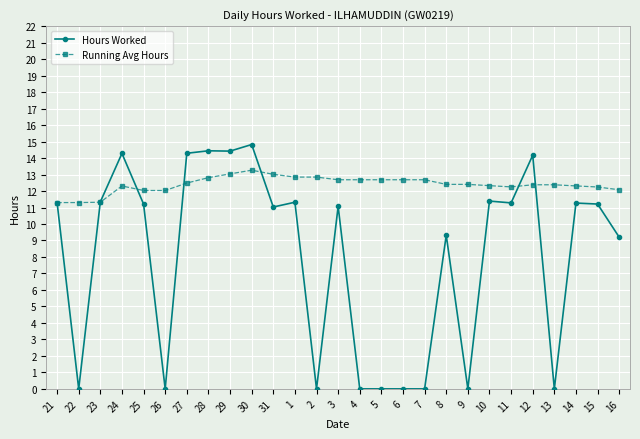

At 14, list the series in order from smallest to largest.

Hours Worked, Running Avg Hours